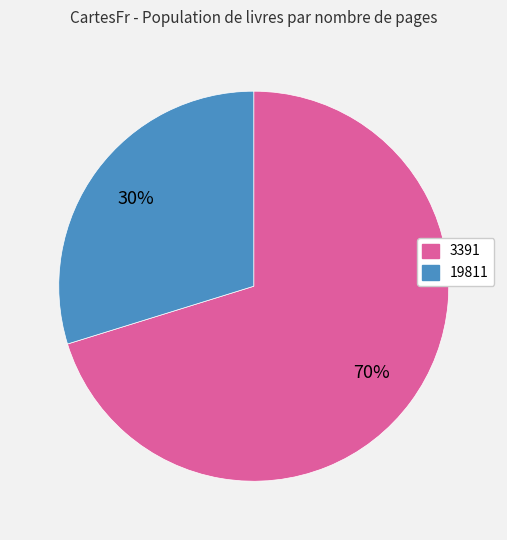

Rank the categories by value from highest to lowest.

3391, 19811